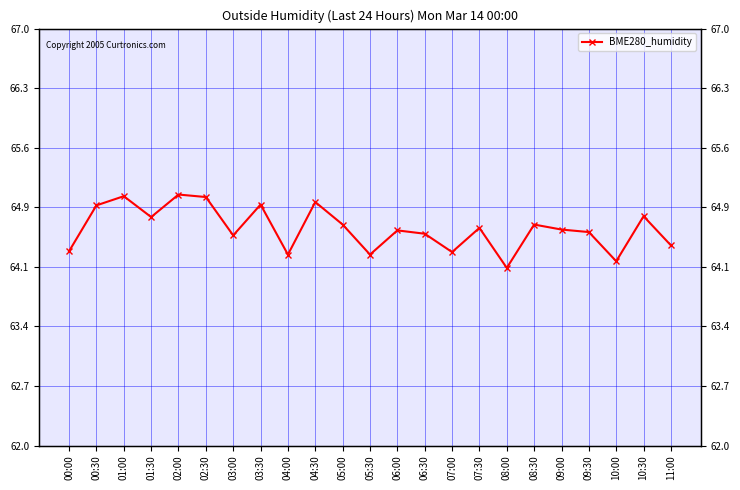

How many categories are shown in the chart?

23